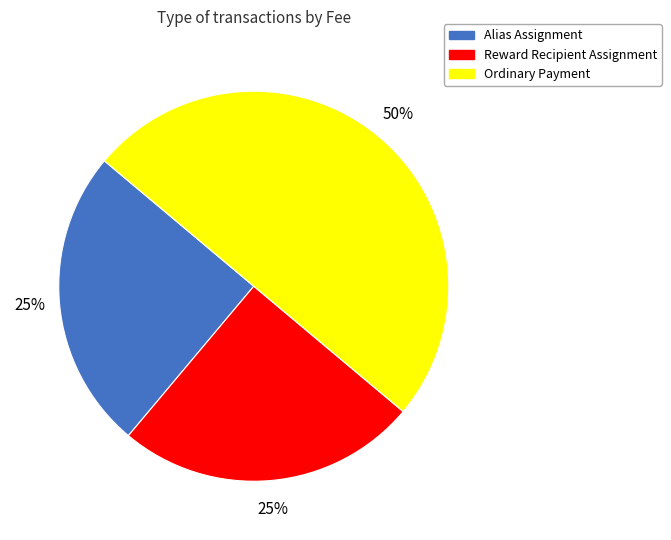

The Reward Recipient Assignment slice represents 25% of the pie. True or false?

True